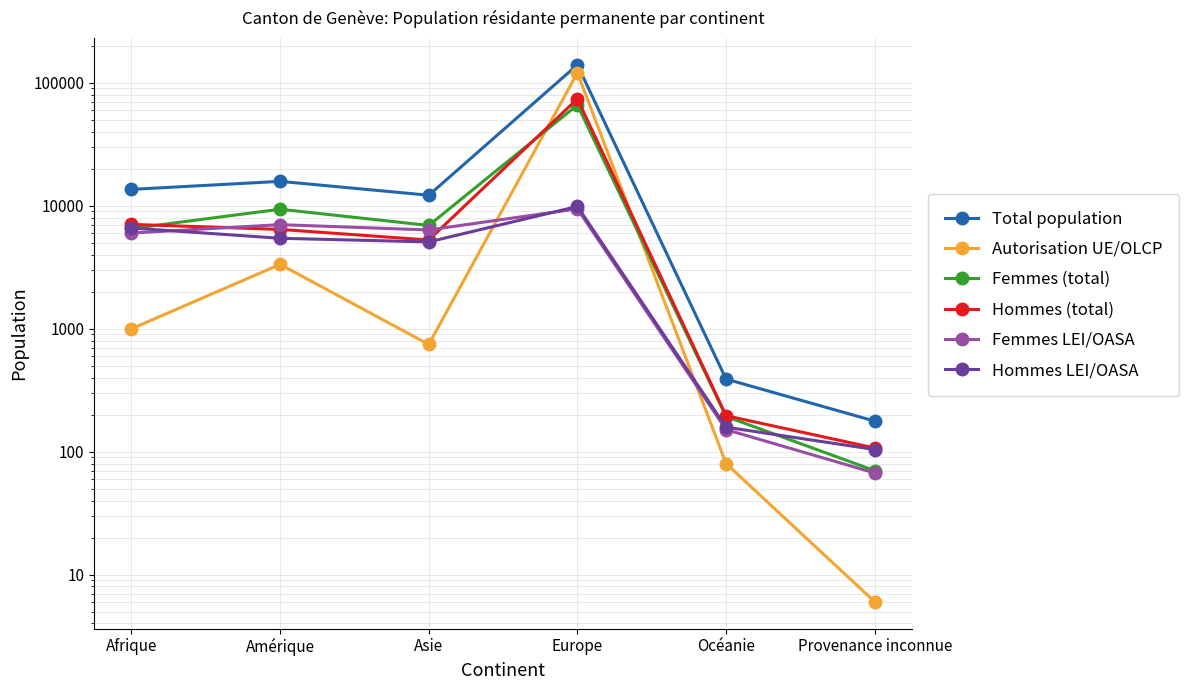

At how many categories does at least one series exceed 9027?

4